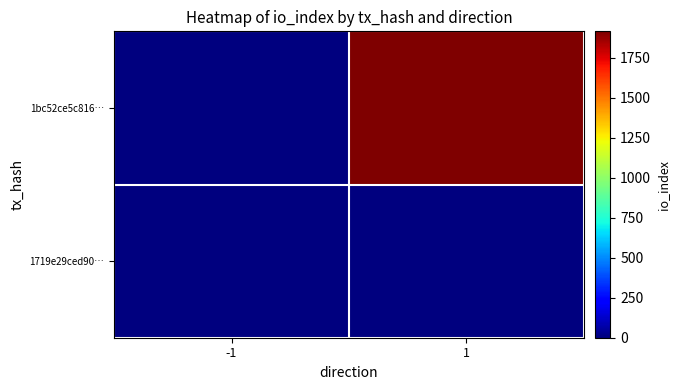

Which series has the largest total across all categories?

1bc52ce5c816…